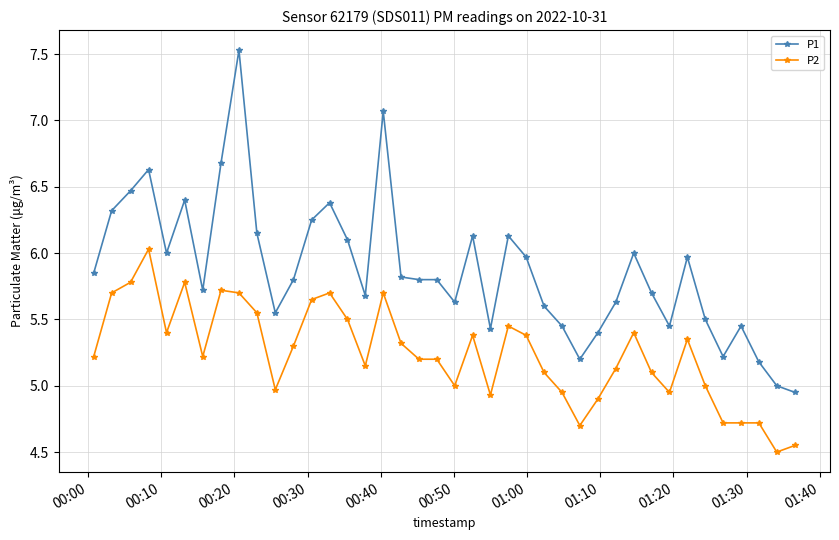

What is the highest value of the P1 series?

7.5